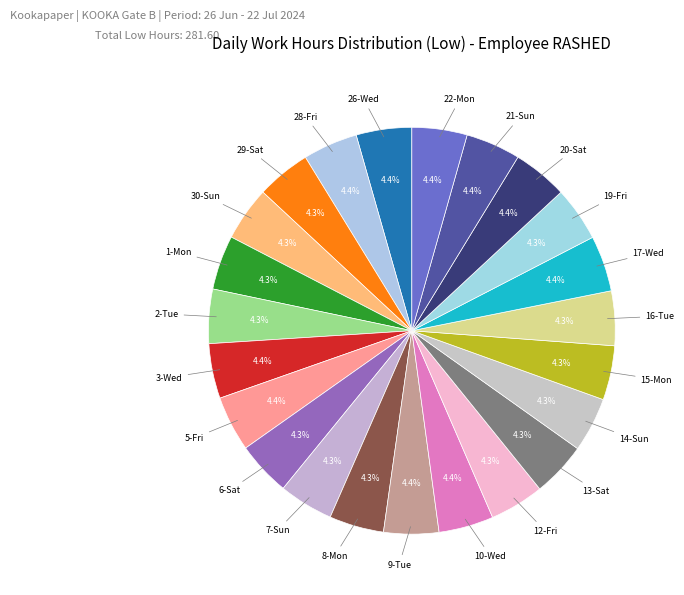

How many slices are in this pie chart?

23